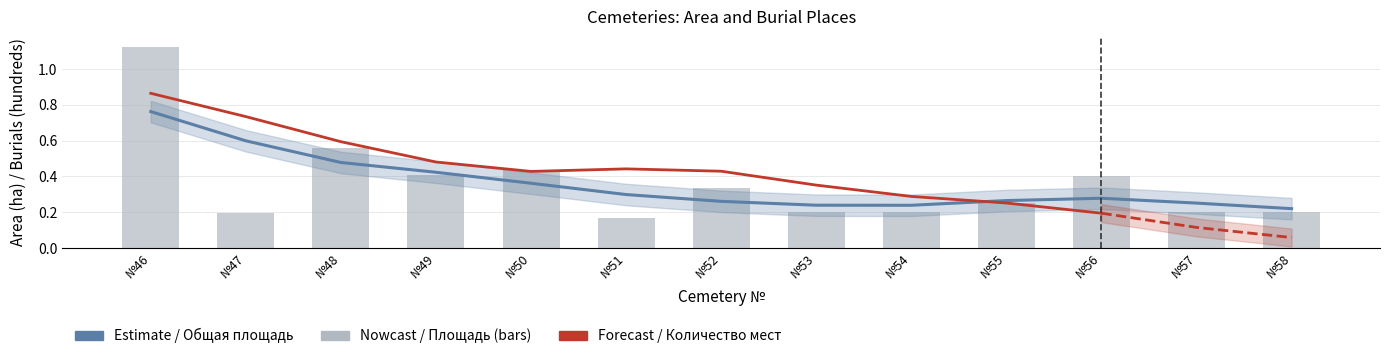

How many bars are there in total?

13